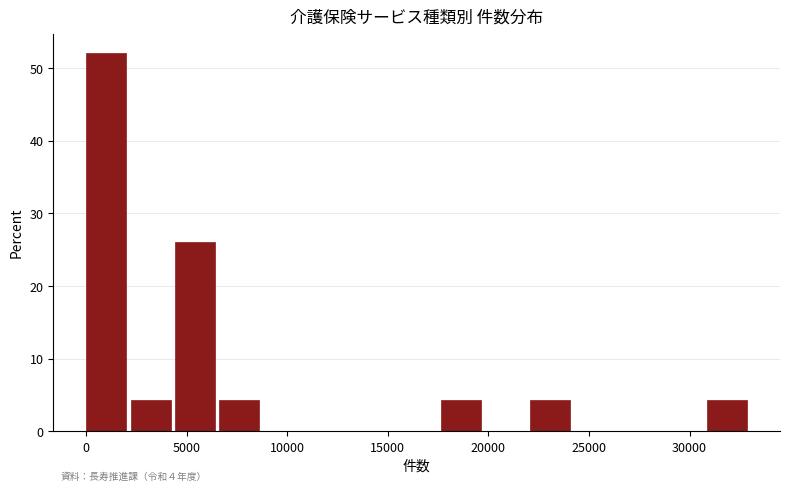

Over which range of the x-axis is the bar tallest?

0 to 2000